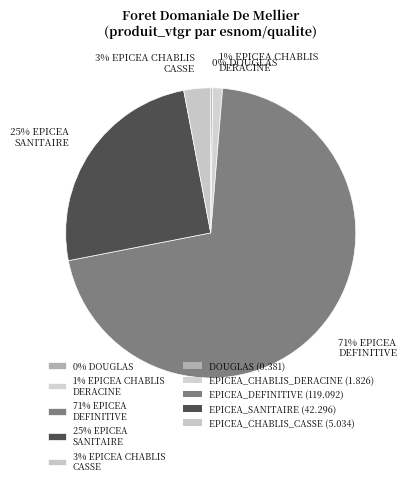

To the nearest percent, what percentage of the pie is 25% EPICEA SANITAIRE?

25%